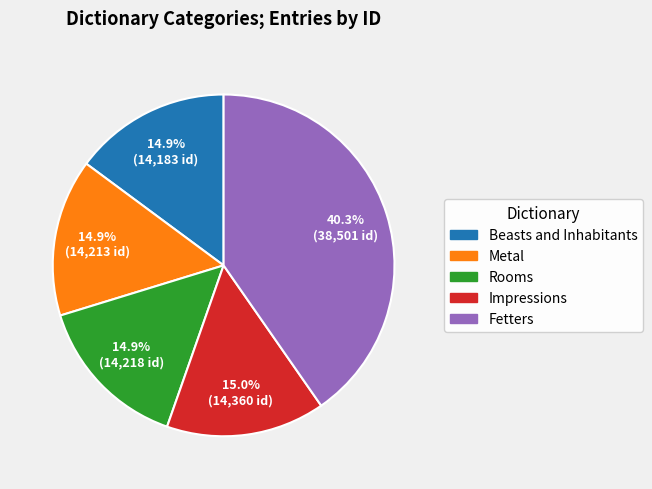

To the nearest percent, what is the average slice percentage?

20%